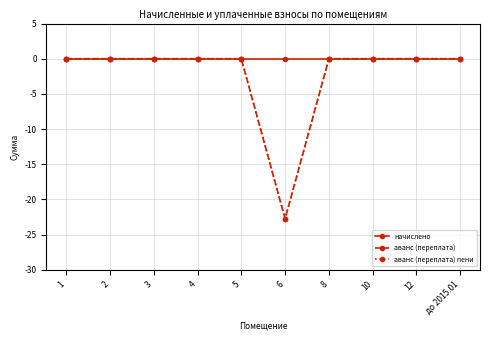

What is the difference between the maximum and minimum values in the аванс (переплата) series?

22.7